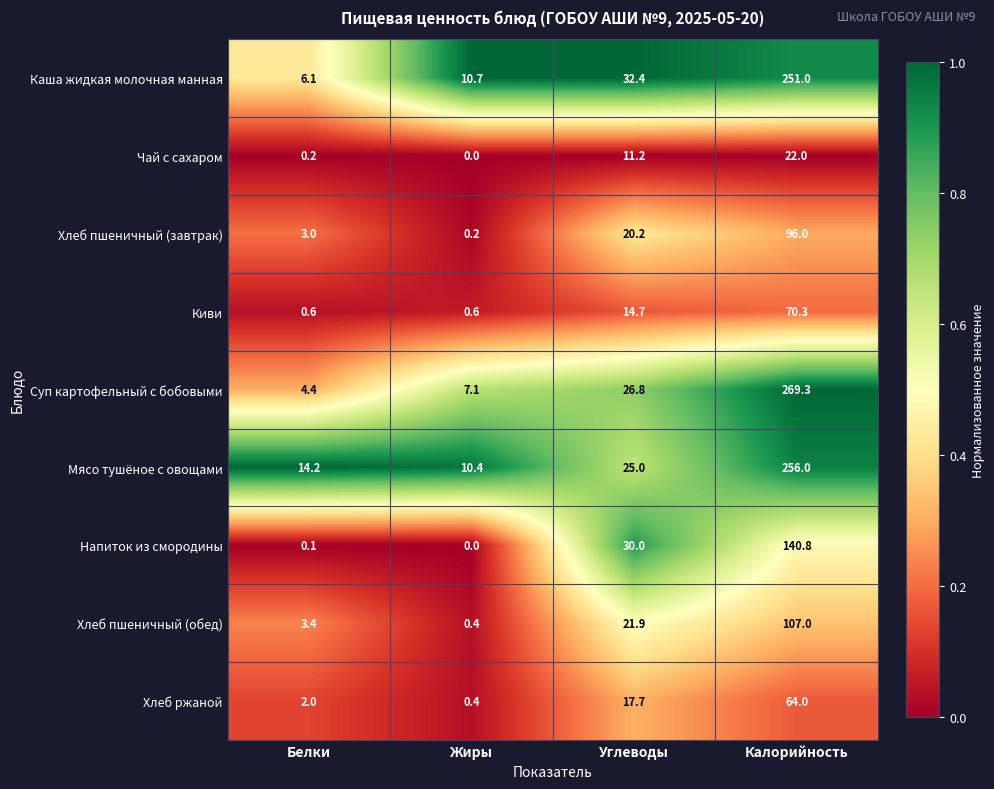

What is the difference between the Чай с сахаром values at Калорийность and Углеводы?

10.8